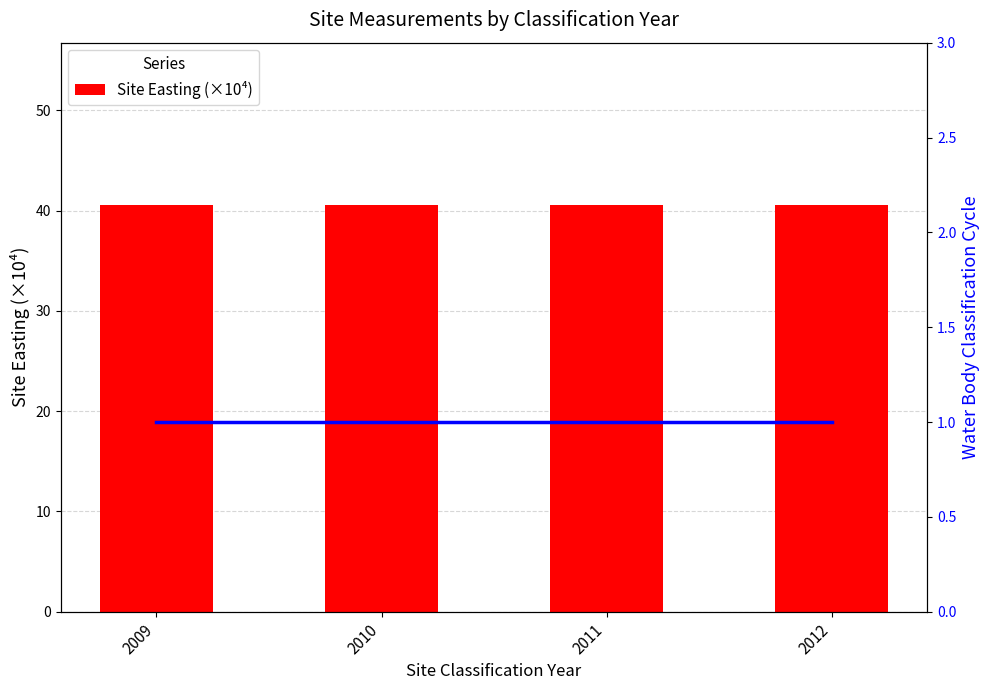

What is the value of the Site Easting (×10⁴) bar at the 4th from the left?

40.5